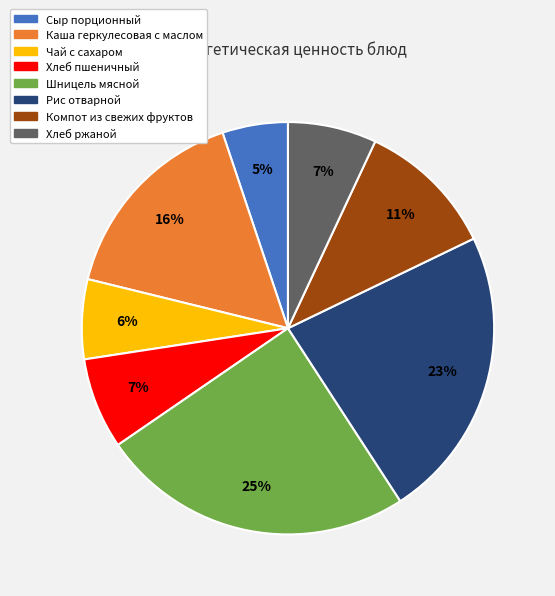

To the nearest percent, what is the combined percentage of Сыр порционный and Хлеб пшеничный?

12%